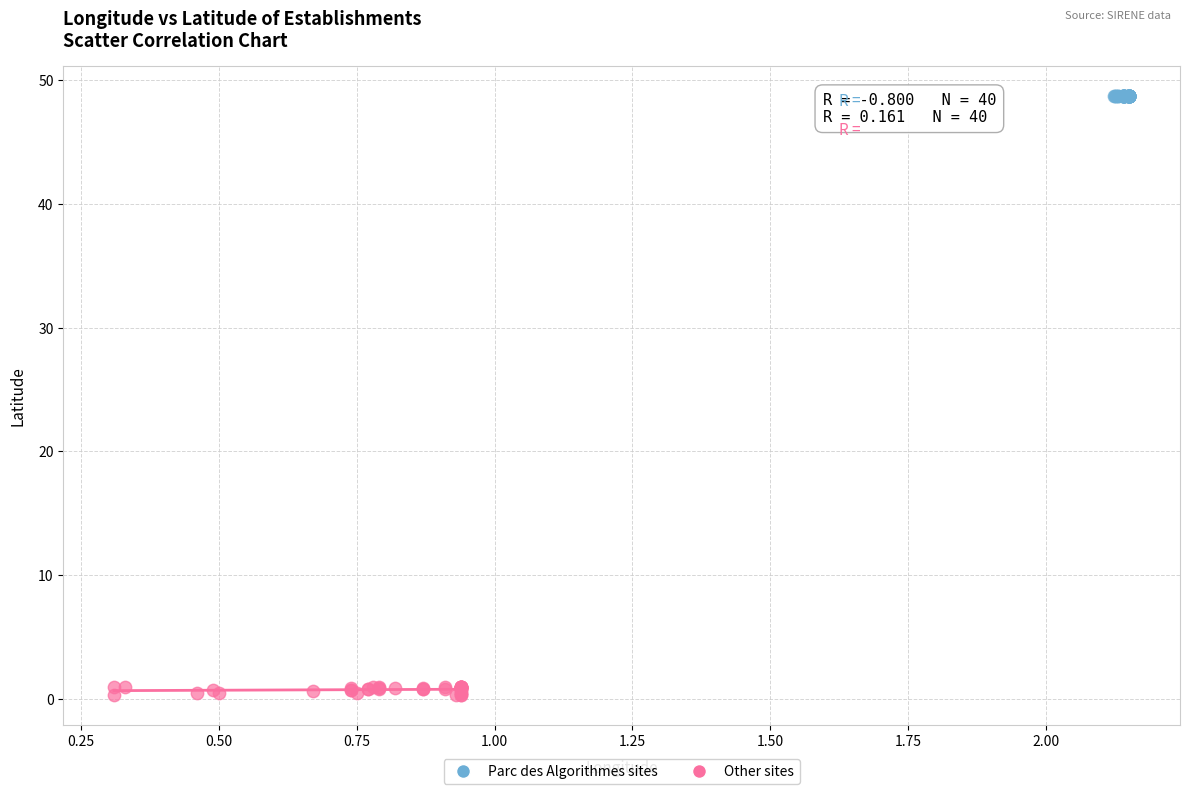

Which series has the widest spread of Y values?

Other sites